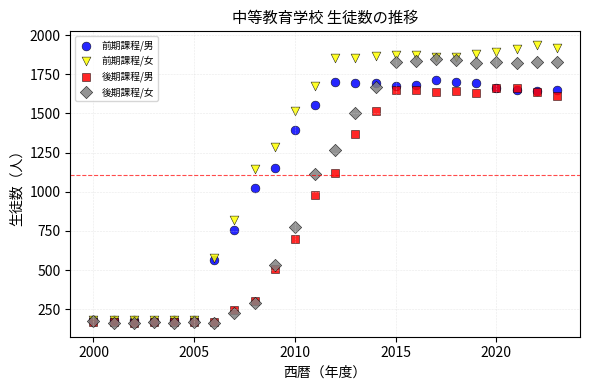

What are all the series names shown in the legend?

前期課程/男, 前期課程/女, 後期課程/男, 後期課程/女